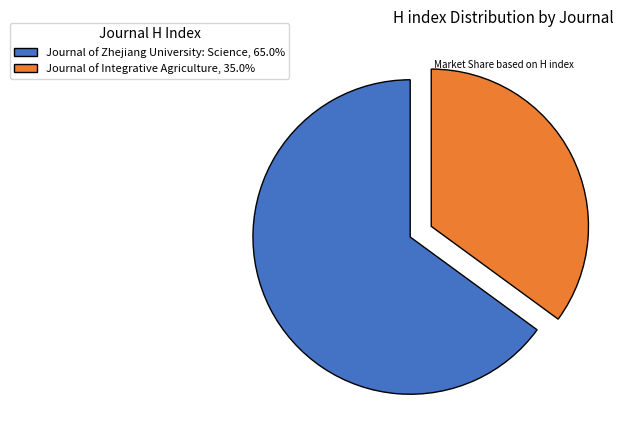

Which slice is the largest?

Journal of Zhejiang University: Science